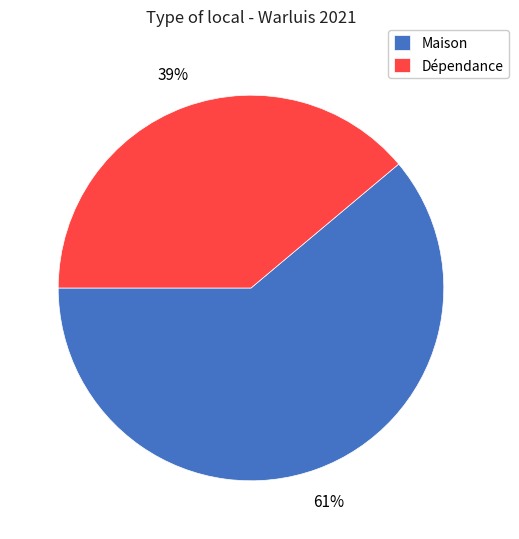

To the nearest percent, what percentage of the pie is Dépendance?

39%